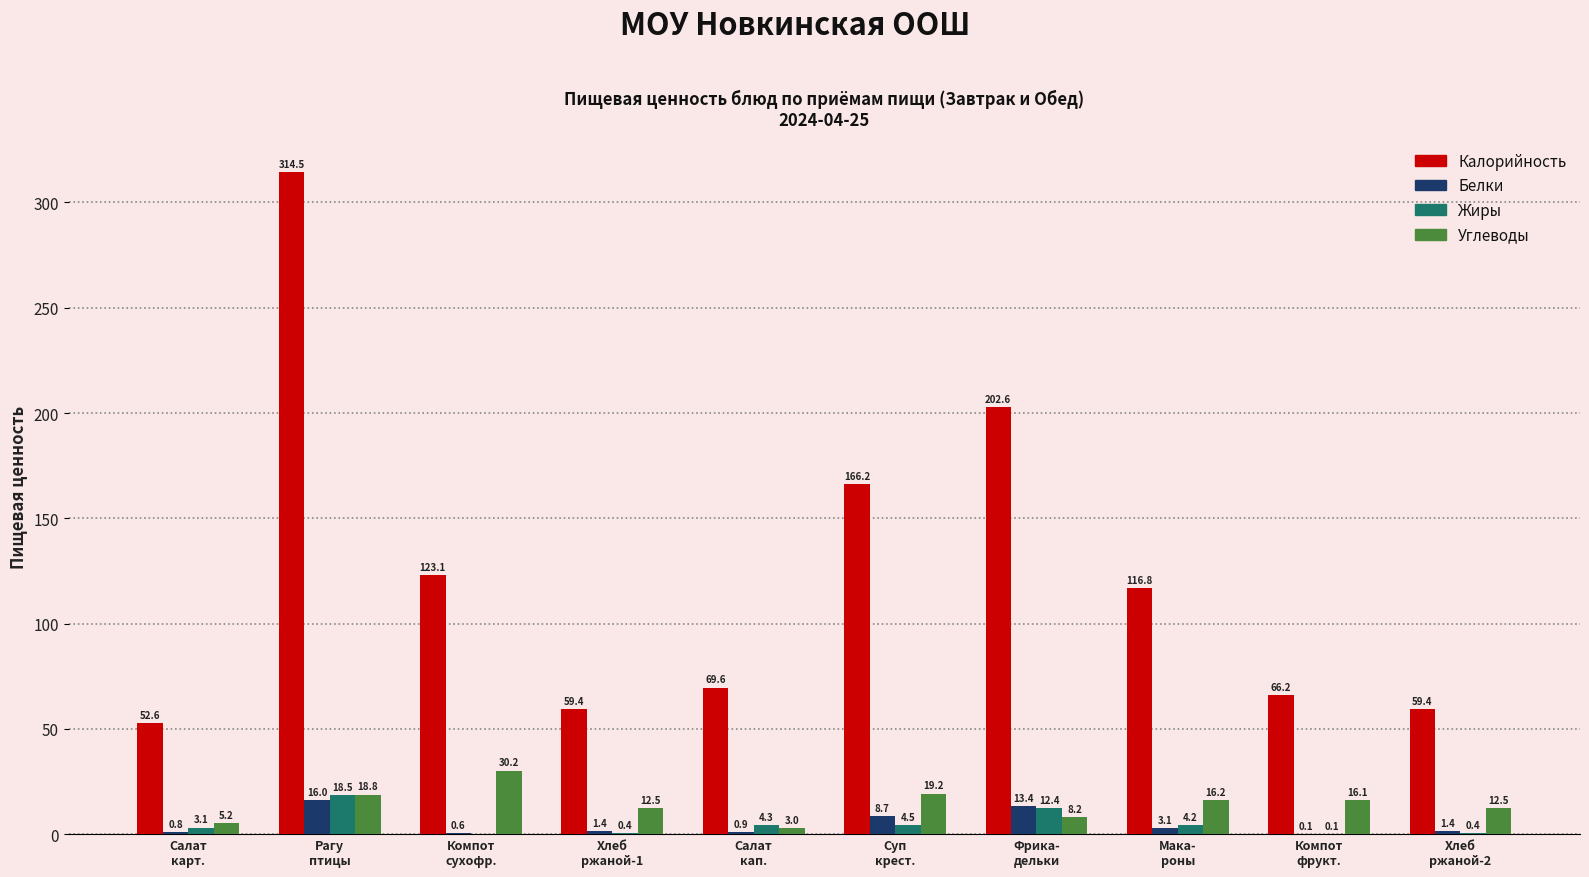

What is the maximum value for Жиры?

18.5